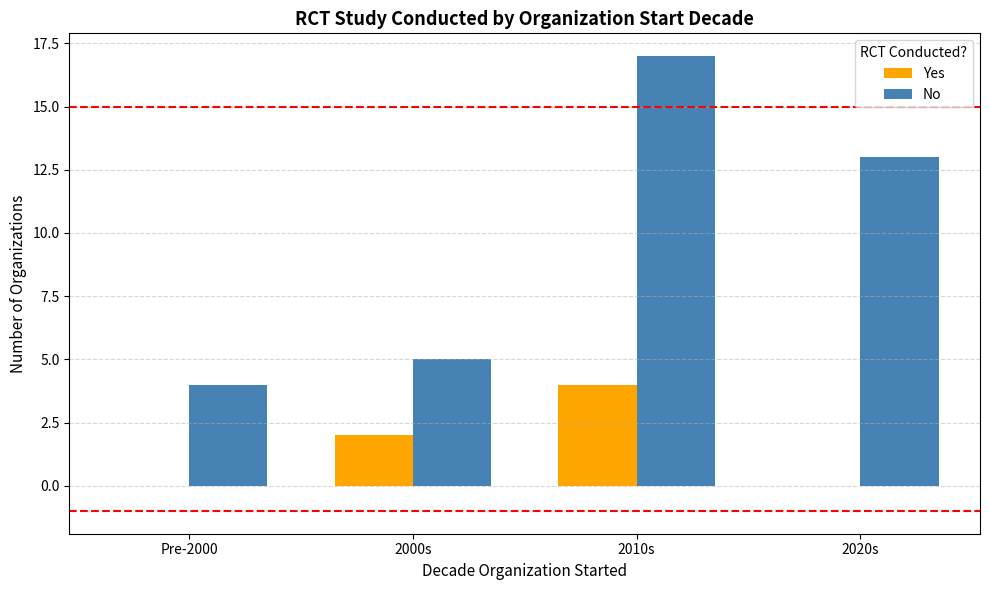

What is the sum of the Yes values at Pre-2000 and 2010s?

4